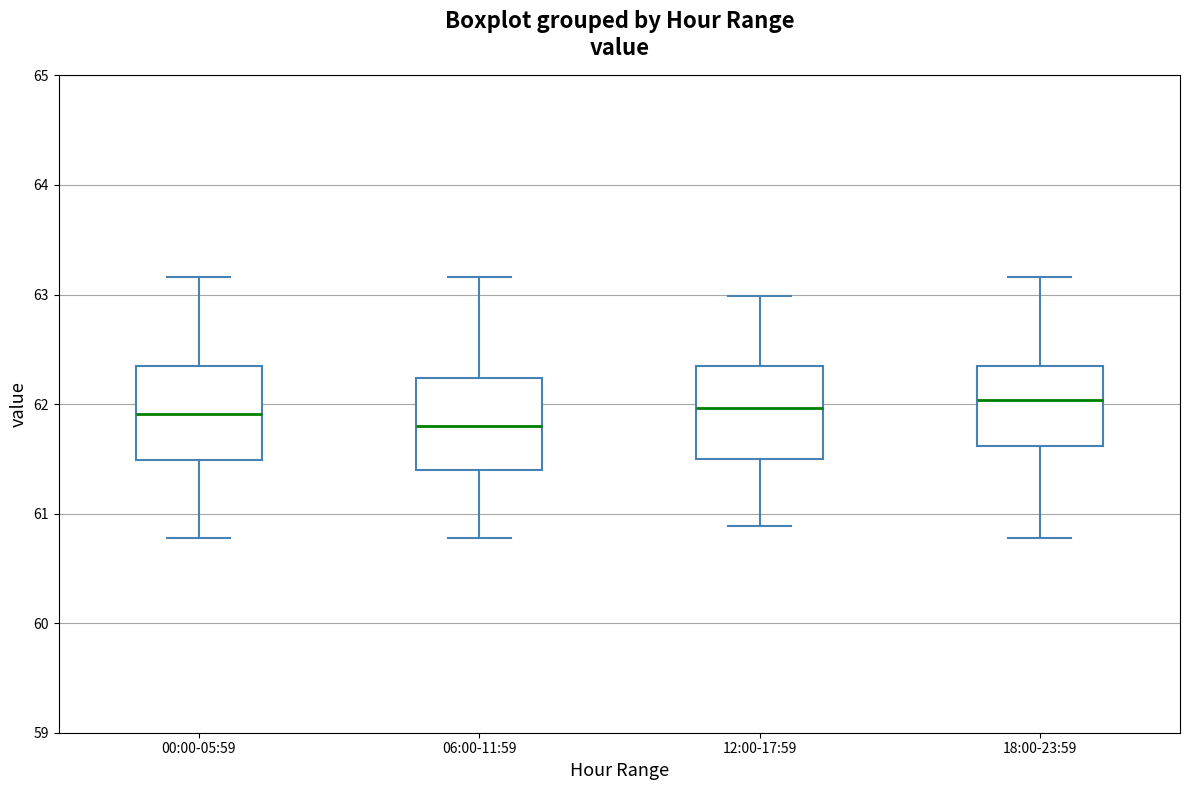

Reading left to right, read every box against the y-axis: the position of its median line, the range the box covers, and the ends of its whiskers. The values are not printed on the chart, so give them approximately, as read against the axis.

00:00-05:59: median 61.9, box 61.5 to 62.4, whiskers 60.8 to 63.2
06:00-11:59: median 61.8, box 61.4 to 62.2, whiskers 60.8 to 63.2
12:00-17:59: median 62.0, box 61.5 to 62.4, whiskers 60.9 to 63.0
18:00-23:59: median 62.0, box 61.6 to 62.4, whiskers 60.8 to 63.2